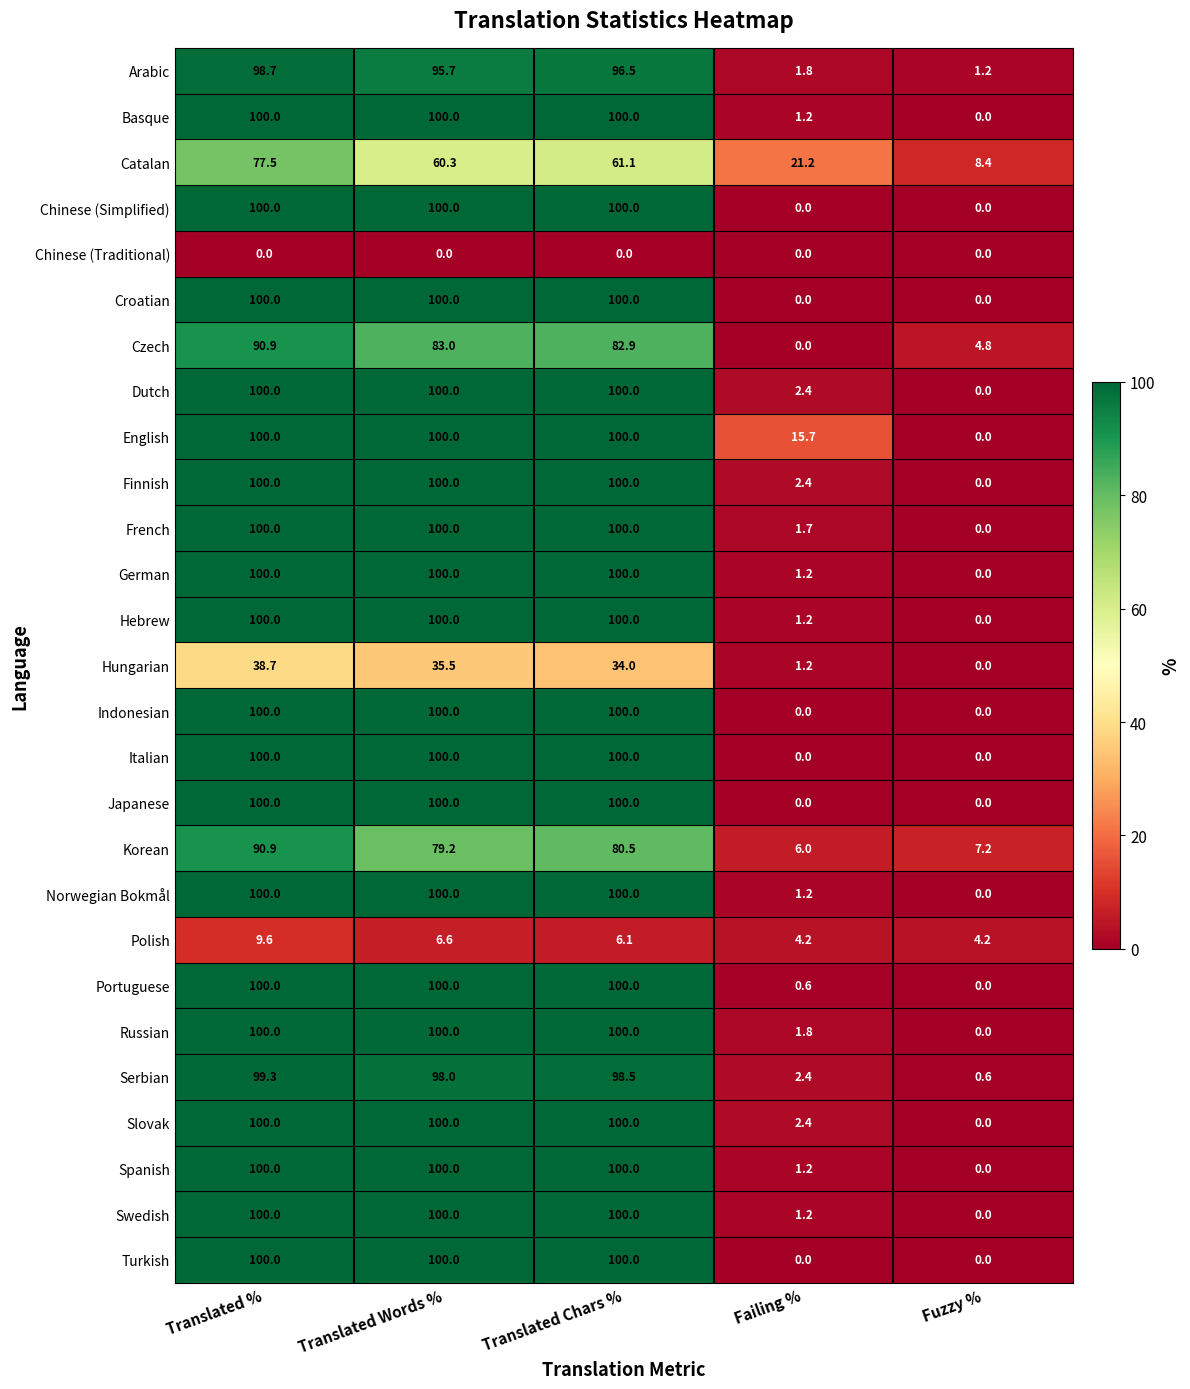

At which label does Finnish reach its minimum?

Fuzzy %